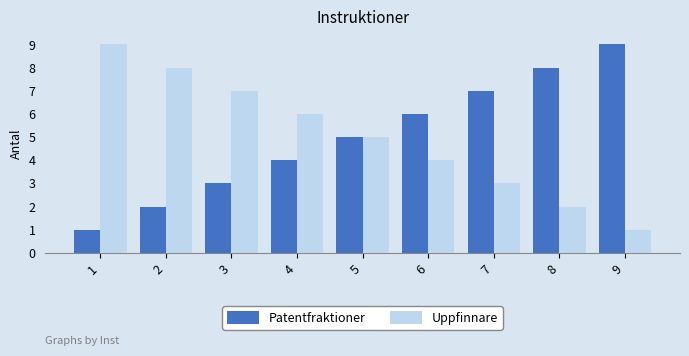

Where is Patentfraktioner nearest to the value 5?

5